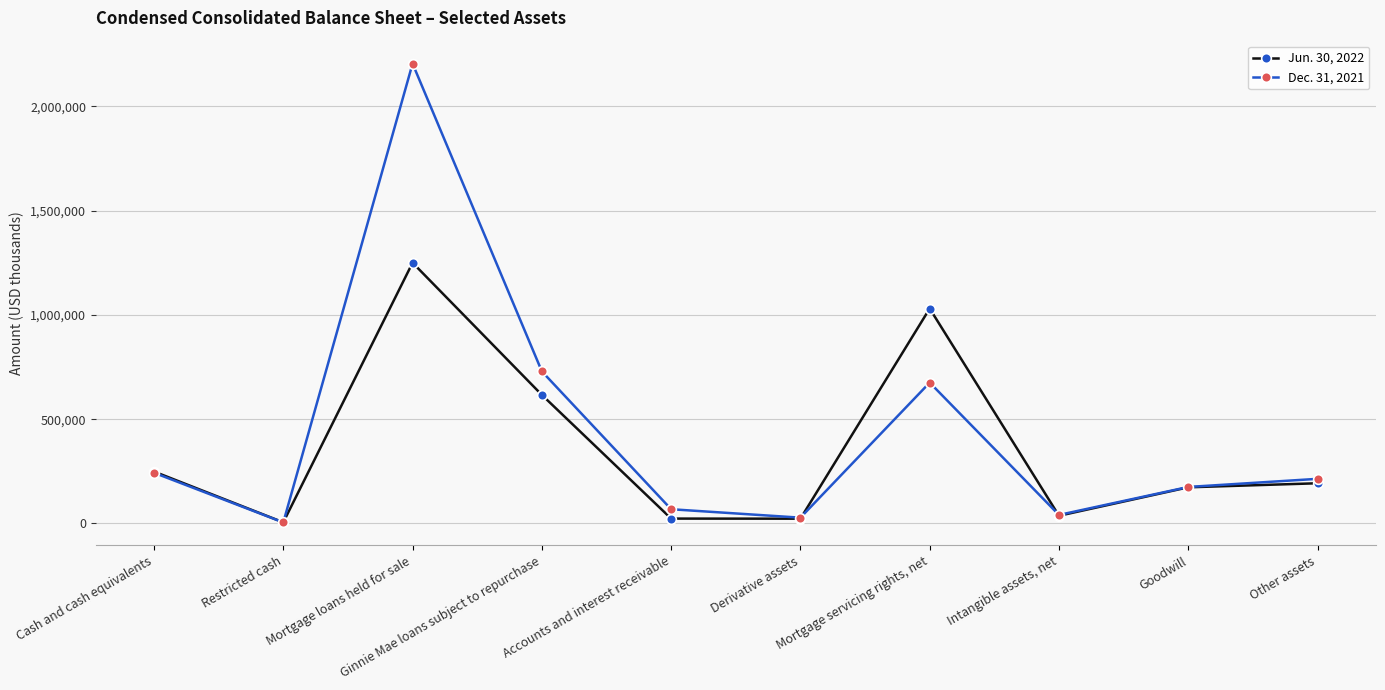

At which category is the sum across all series the highest?

Mortgage loans held for sale